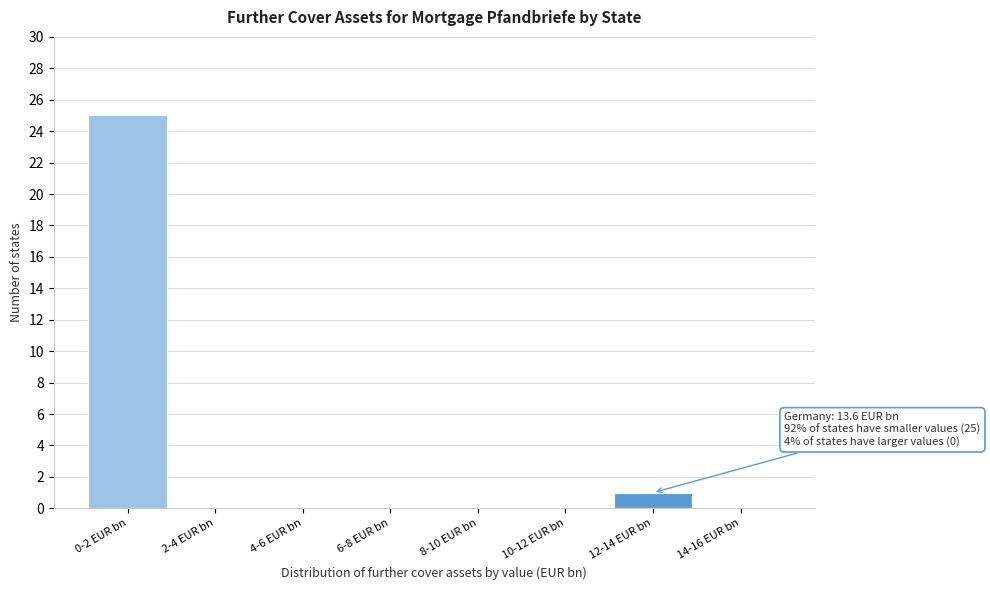

Reading left to right, what are all the values shown in this chart?

0-2 EUR bn=25	2-4 EUR bn=0	4-6 EUR bn=0	6-8 EUR bn=0	8-10 EUR bn=0	10-12 EUR bn=0	12-14 EUR bn=1	14-16 EUR bn=0